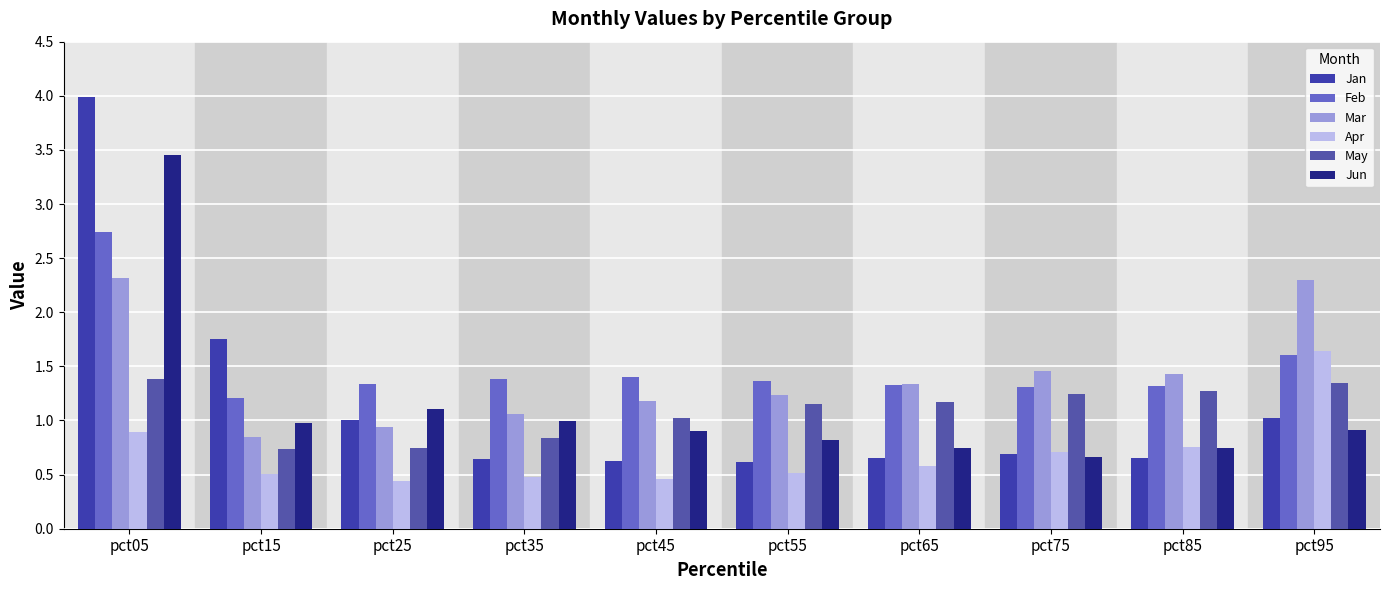

Read the May value at pct85.

1.3